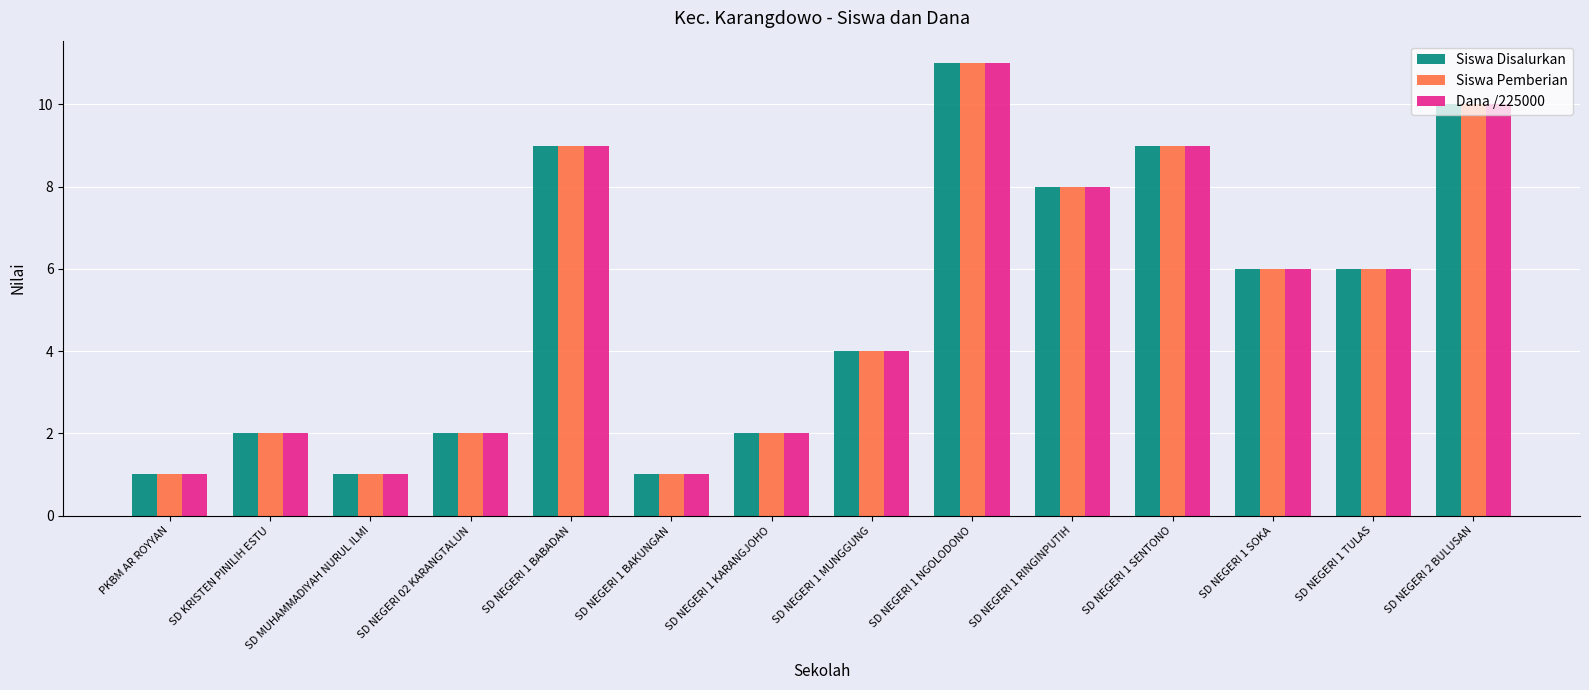

At which category is the sum across all series the highest?

SD NEGERI 1 NGOLODONO